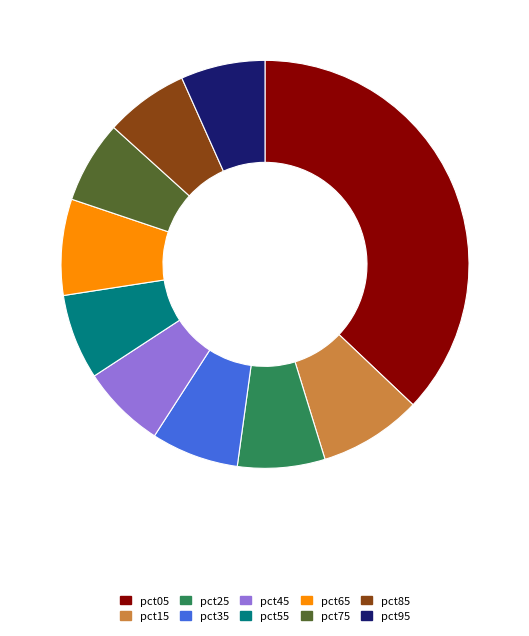

Which category has the biggest portion of the pie?

pct05